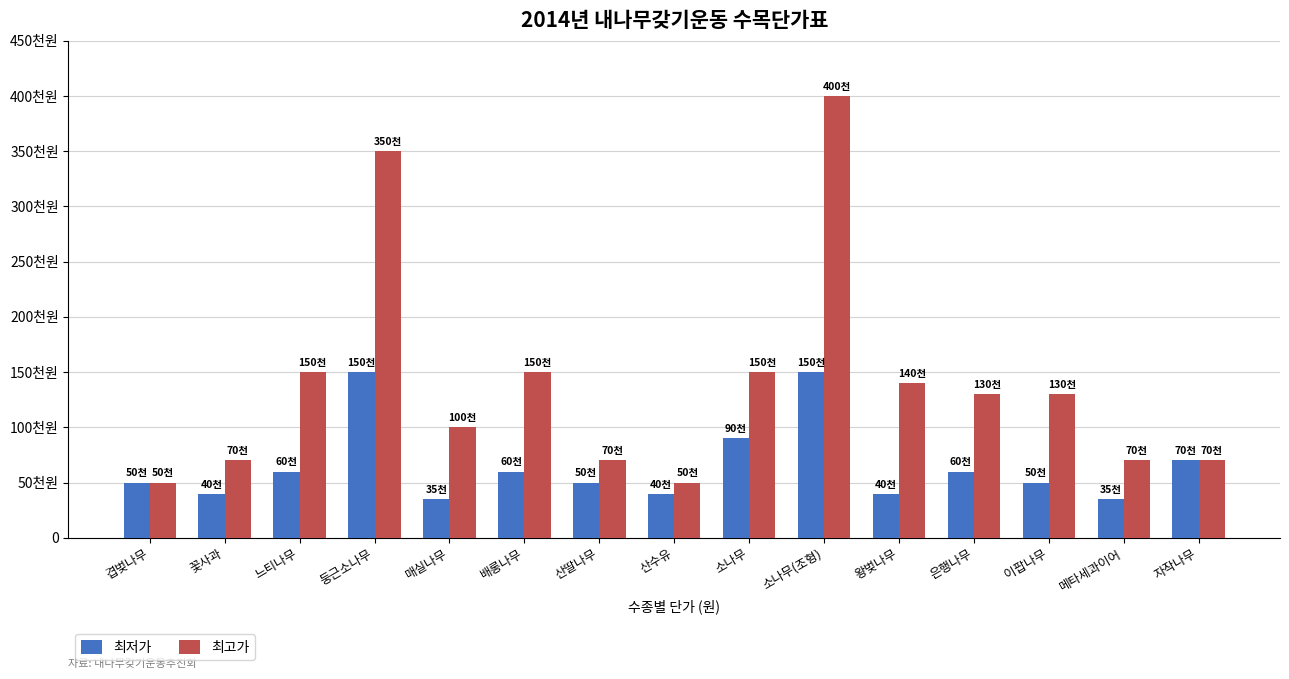

What value does the 최저가 series have at 둥근소나무?

150000